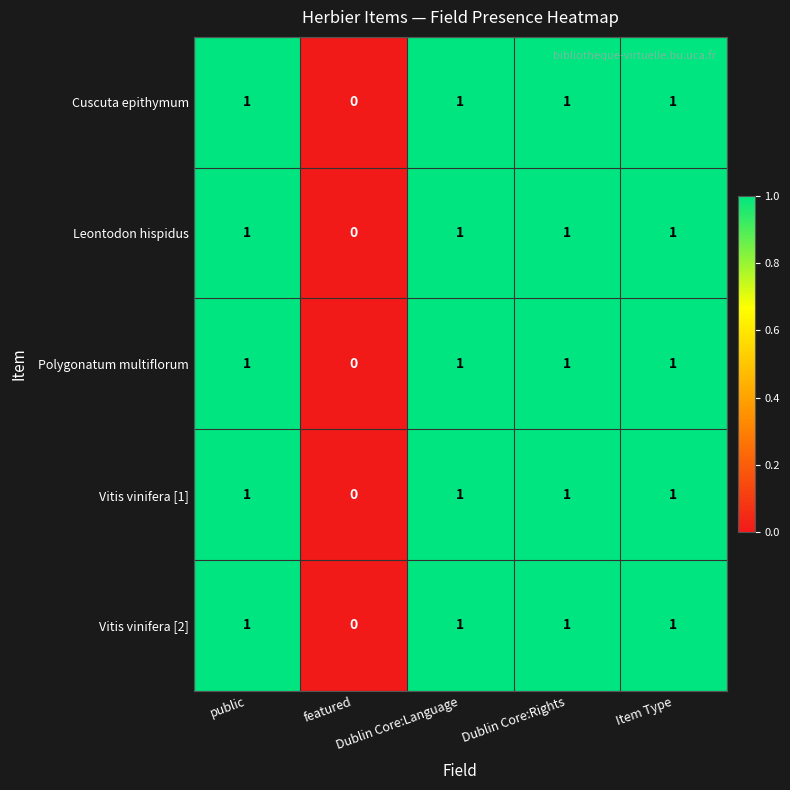

What is the sum of all Polygonatum multiflorum values?

4